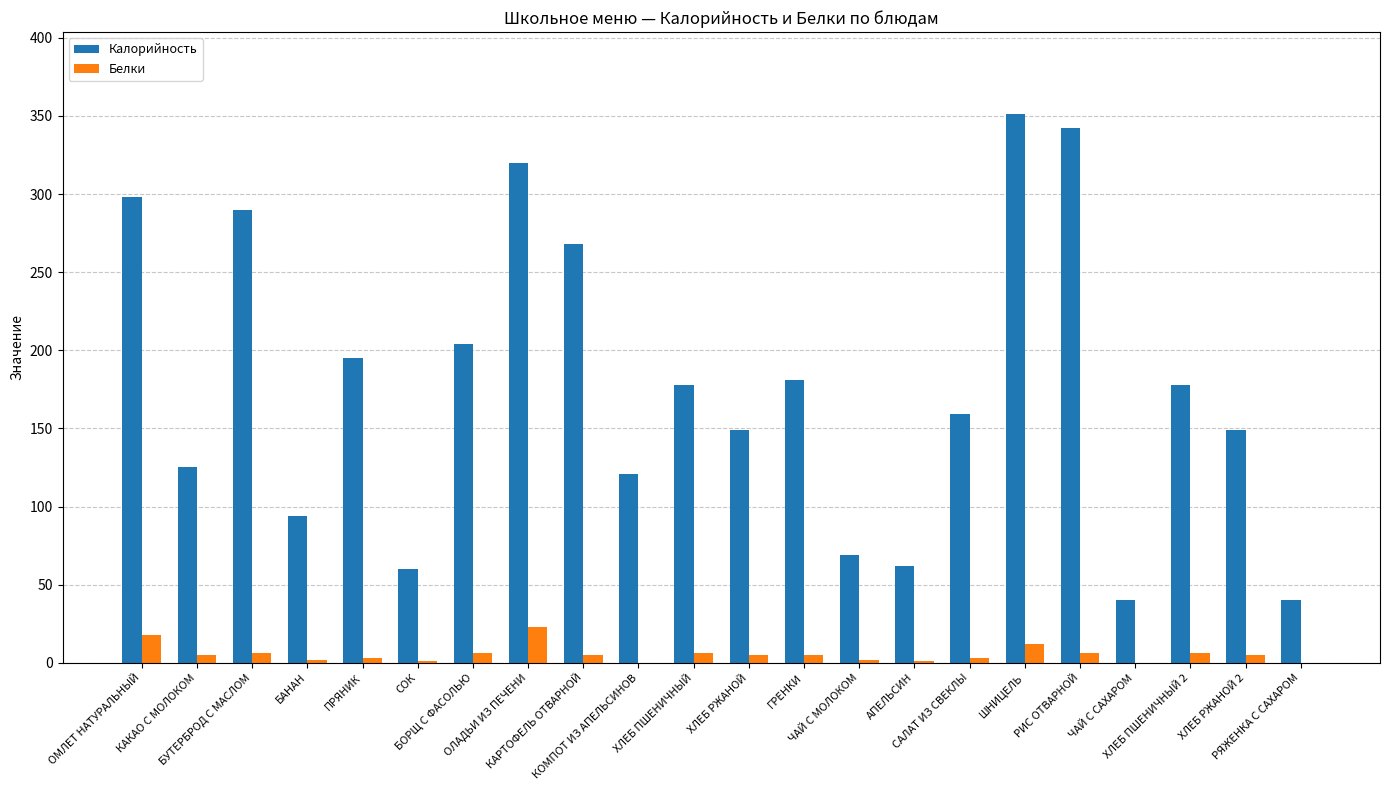

Does the chart contain stacked bars?

No